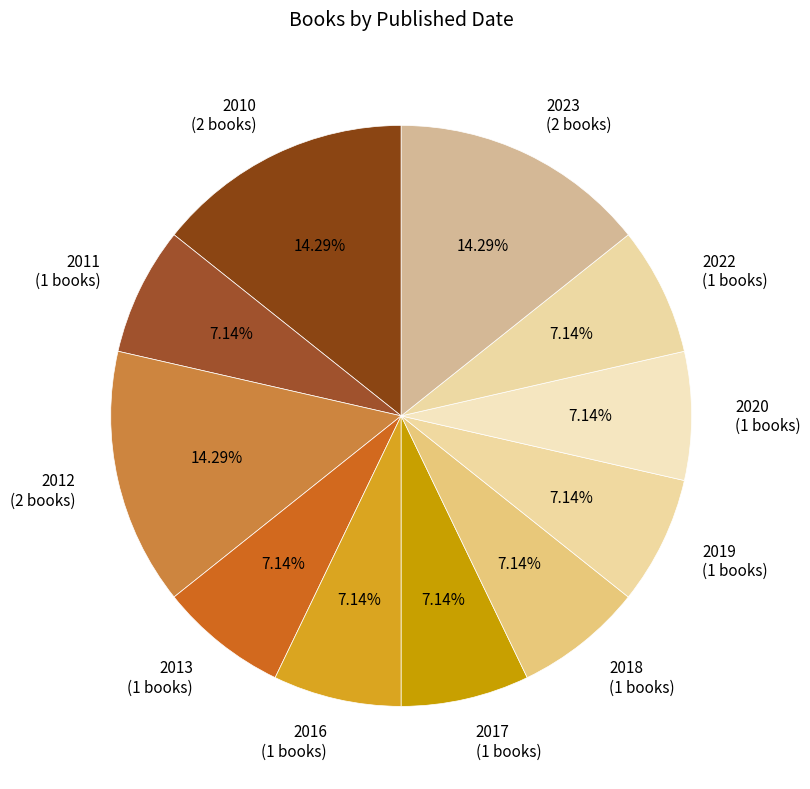

Between 2012 (2 books) and 2013 (1 books), which is larger?

2012 (2 books)